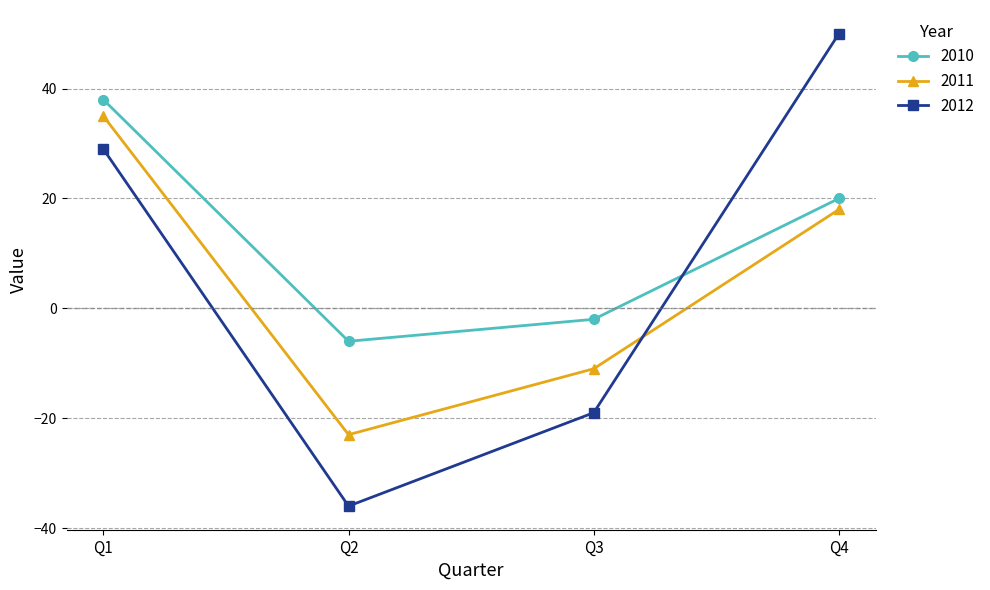

What is the value of the 2011 point at the 4th from the left?

18